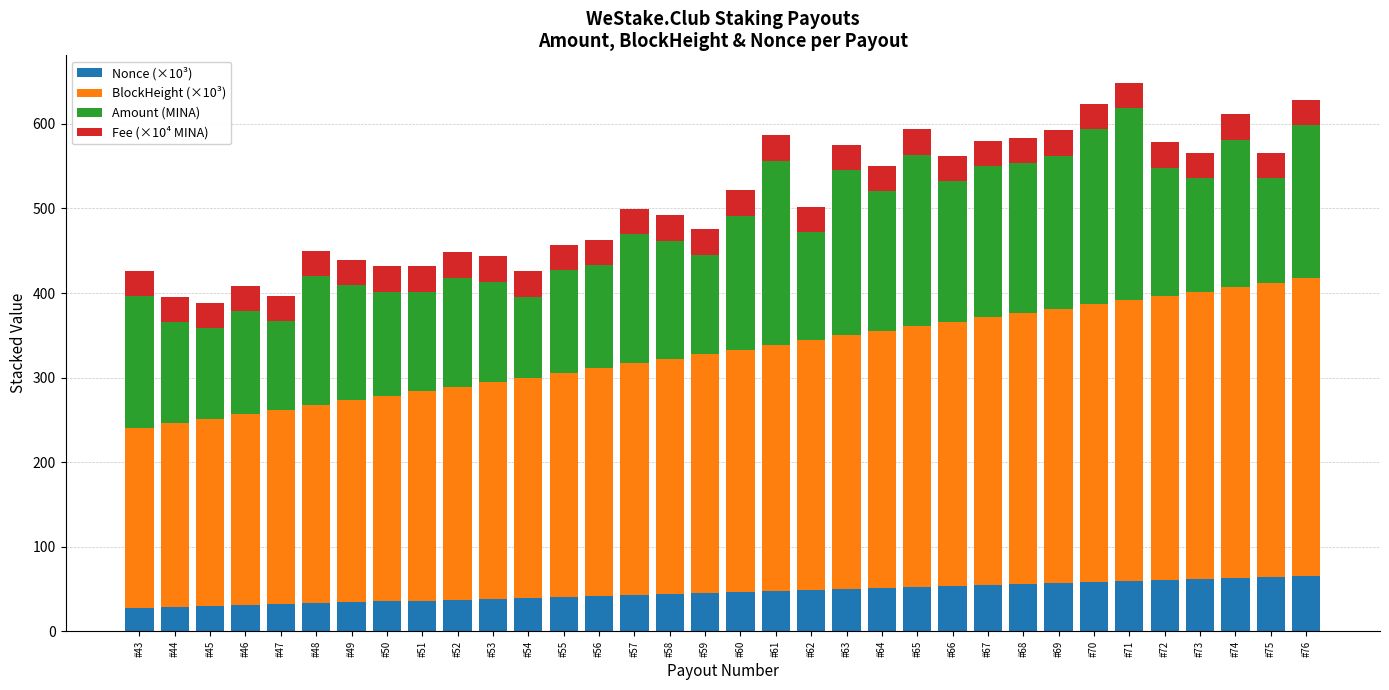

What is the average value of the Nonce (×10³) series?

46.3